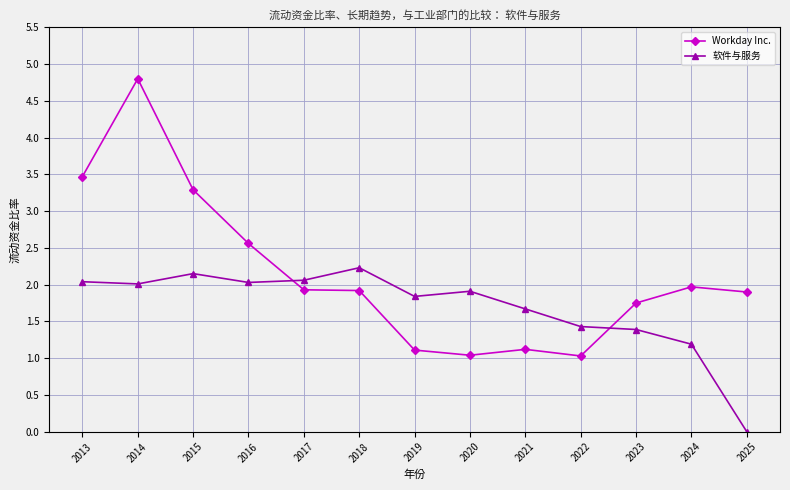

The value of Workday Inc. at 2017 is 1.9. True or false?

True